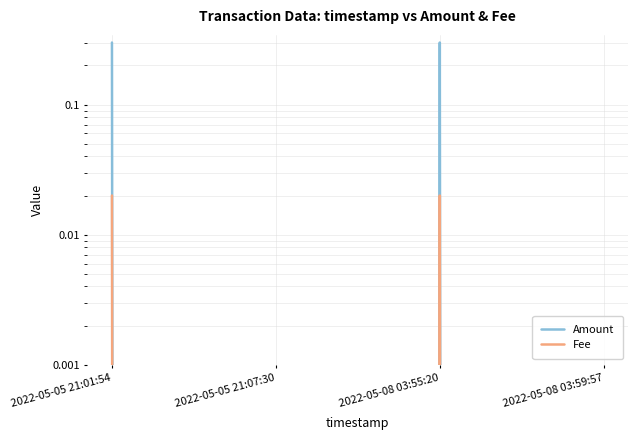

True or false: Fee and Amount cross at least once.

False